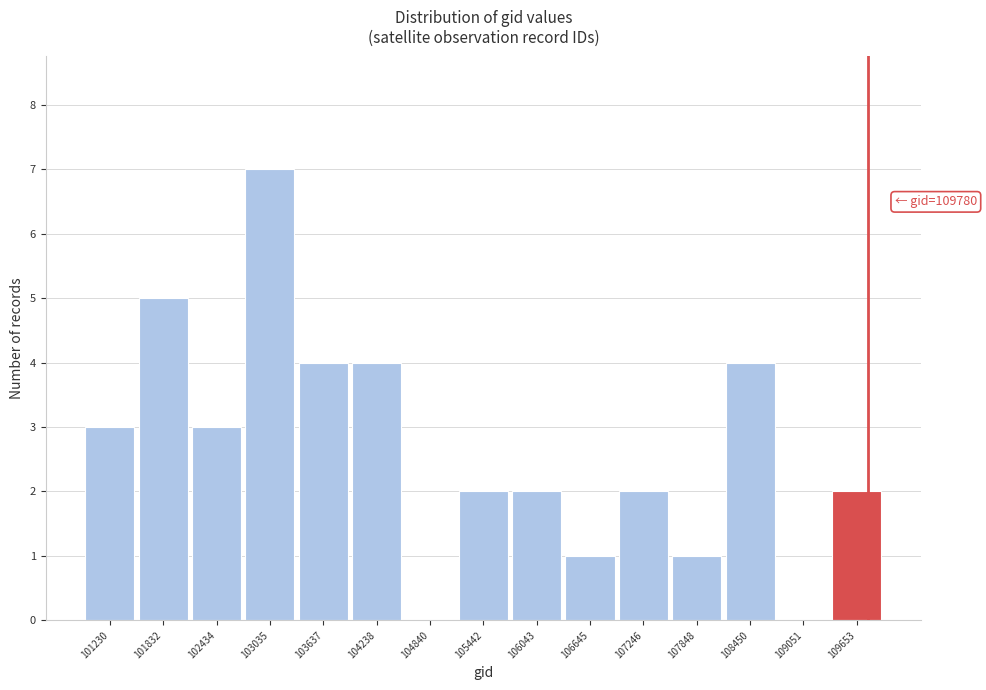

Which range on the x-axis has the tallest bar?

102700 to 103300